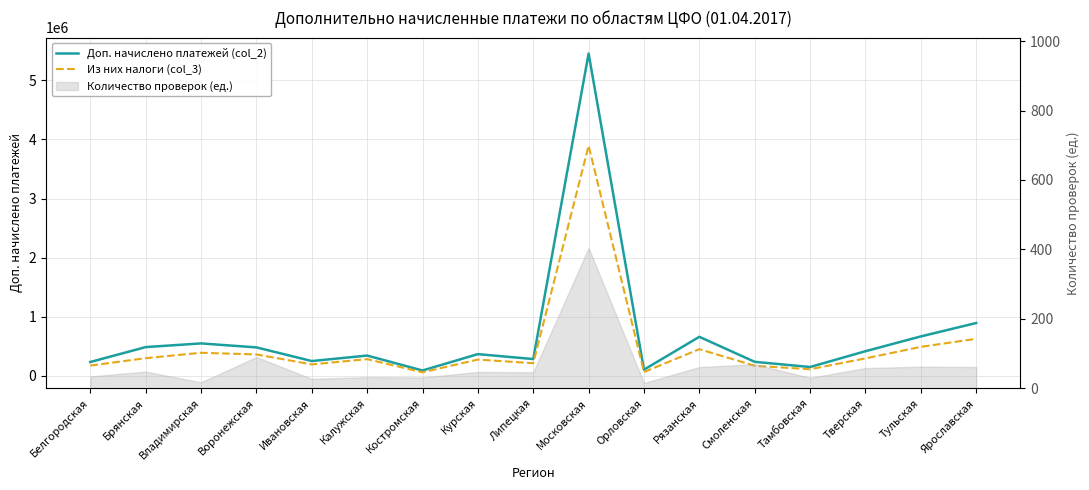

What is the sum of the Из них налоги (col_3) values at Брянская and Воронежская?

663902